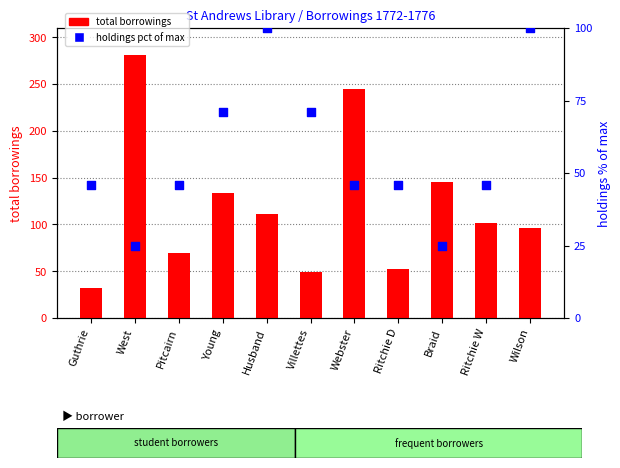

Which series has the largest Y range (max minus min)?

total borrowings